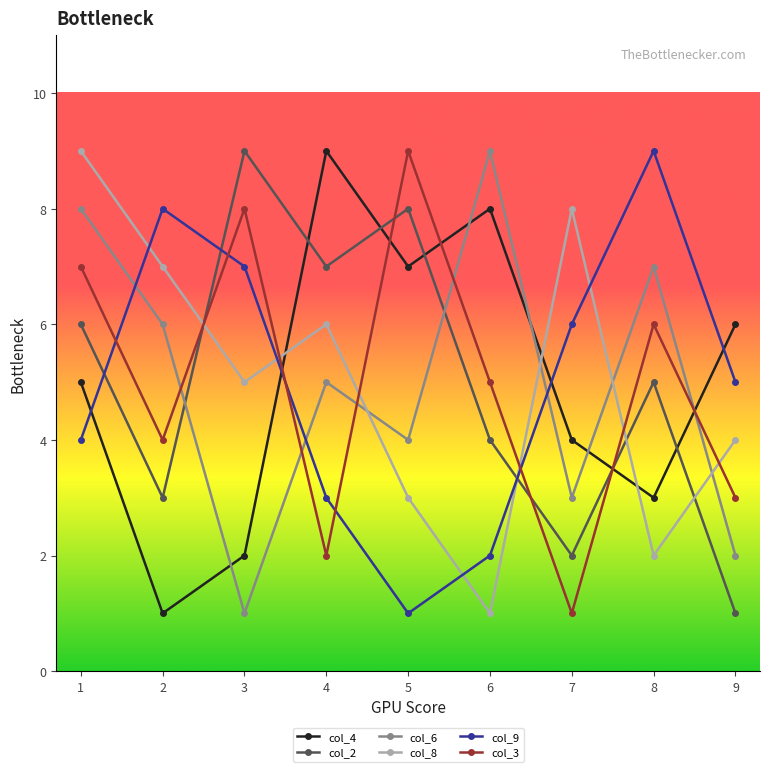

Where is col_2 nearest to the value 5?

8